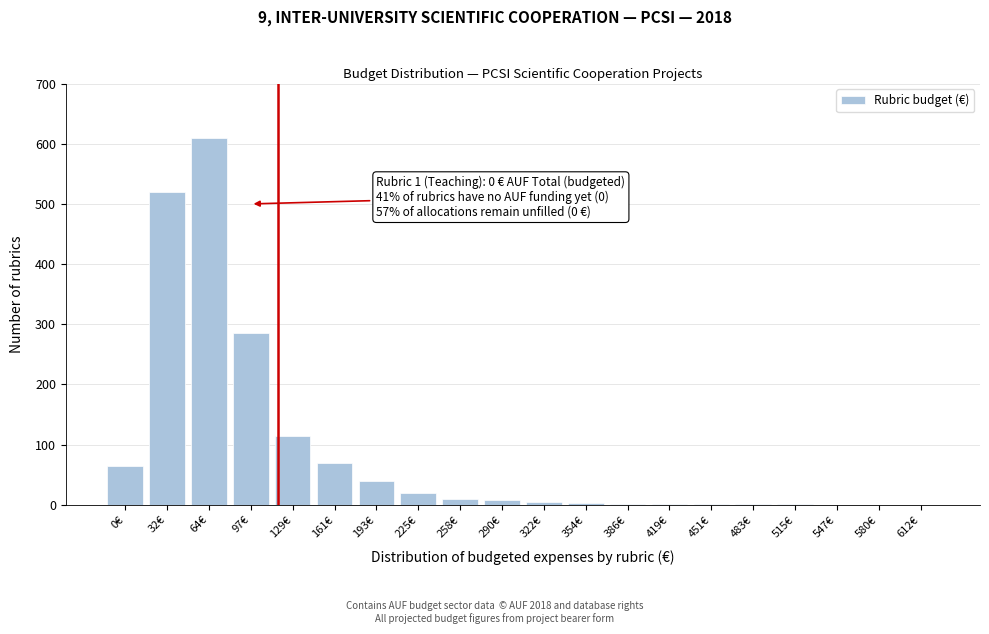

What is the maximum value shown in the chart?

610